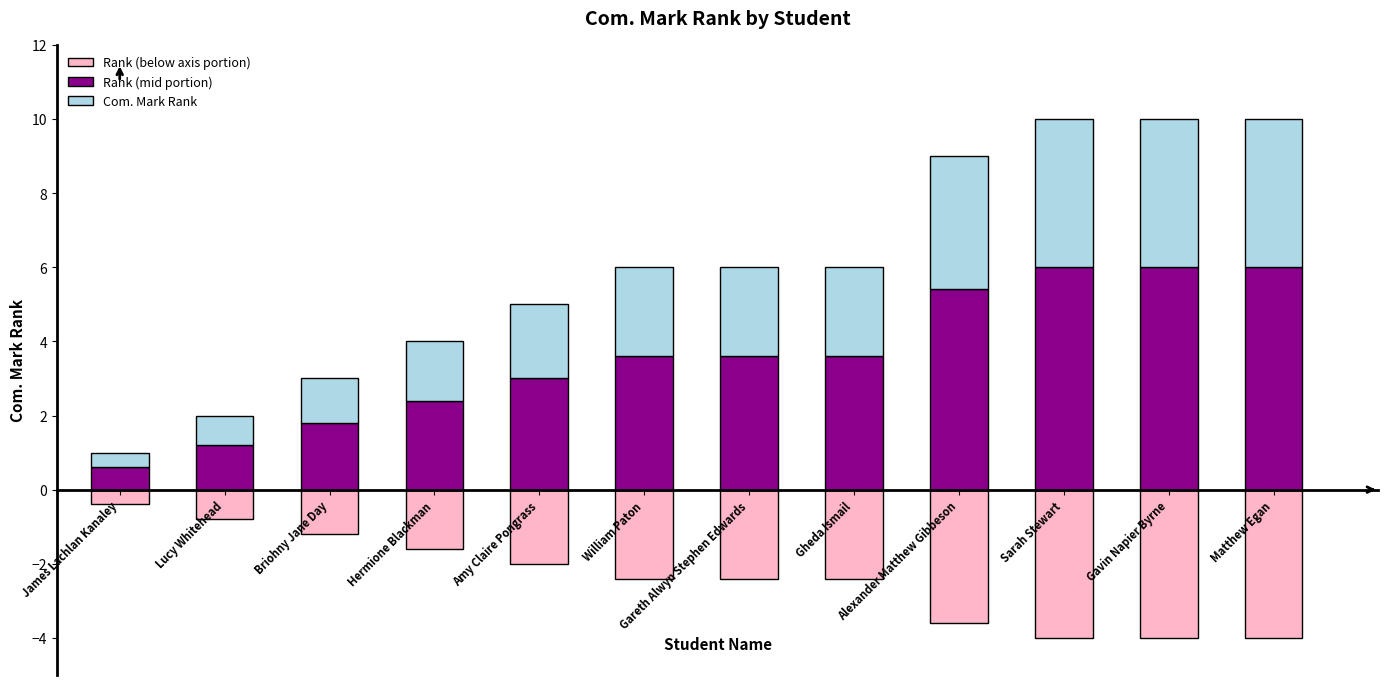

What is the spread (max minus min) of values at Gavin Napier Byrne?

10.0